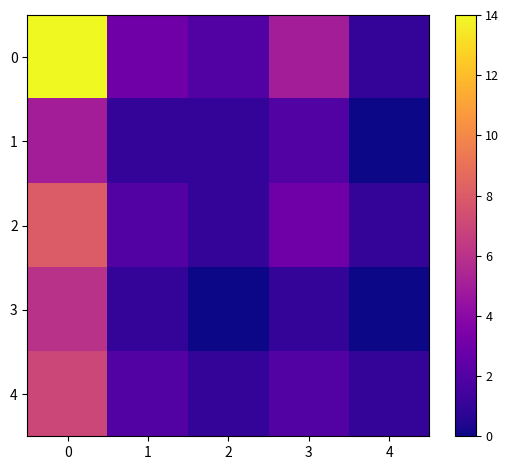

What is the total value across all series at 1?

9